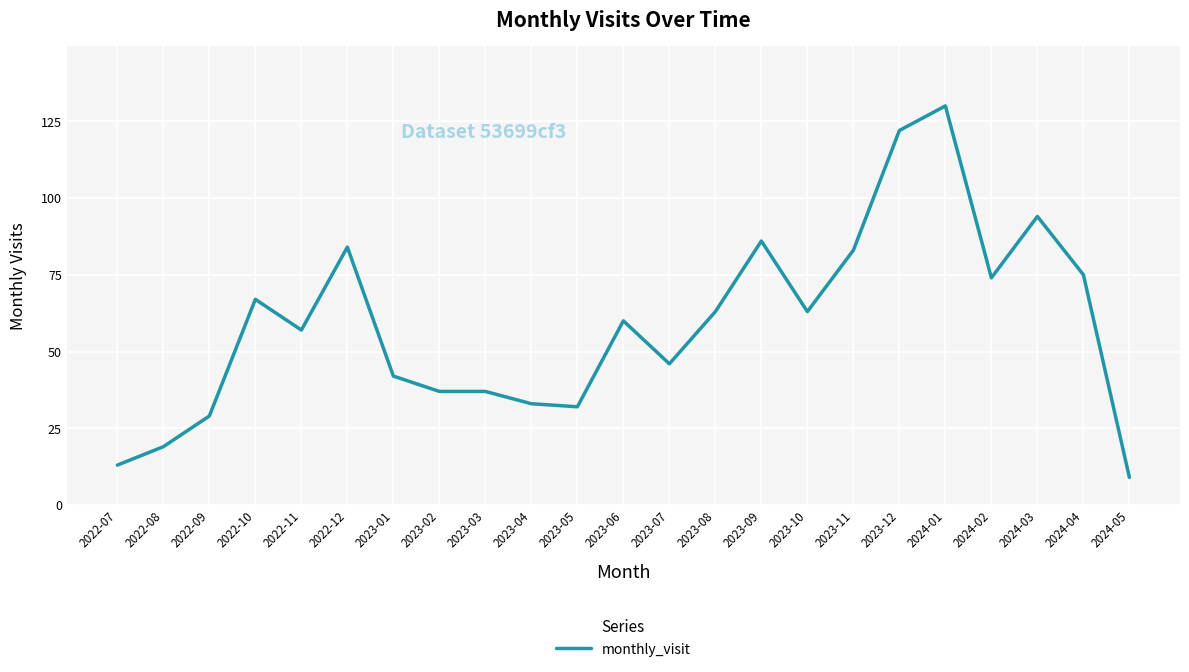

At which category does the chart reach its peak across all series?

2024-01